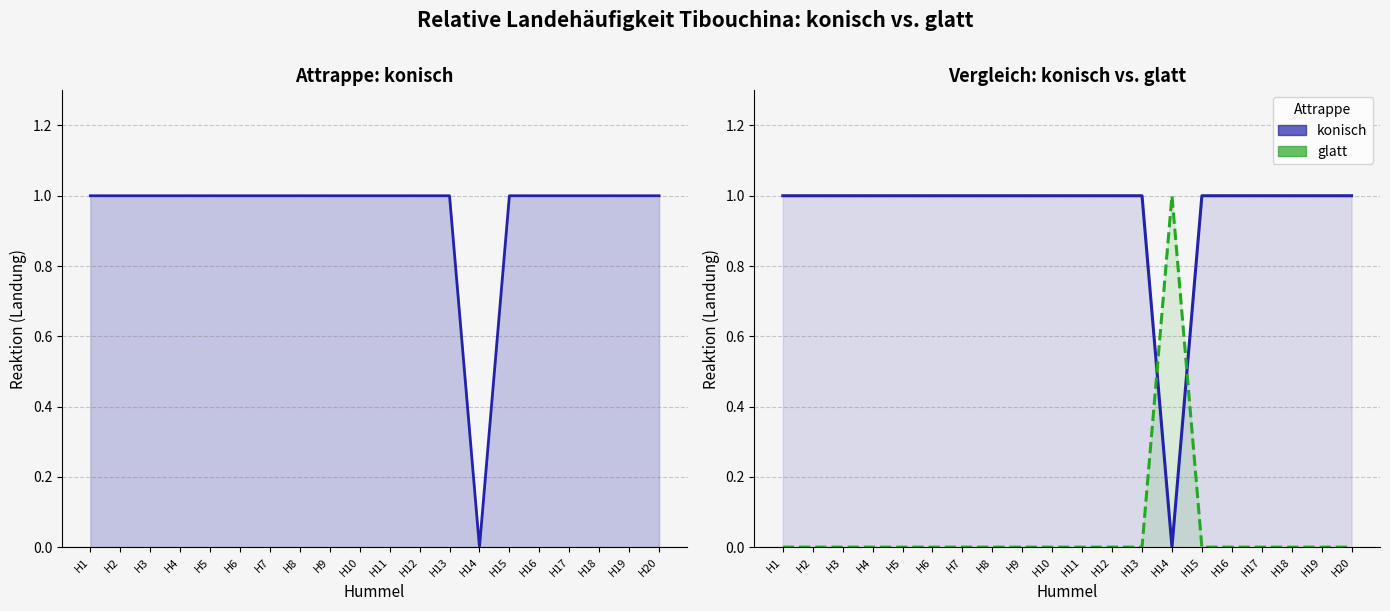

True or false: konisch has more than 2 interior local peaks.

False